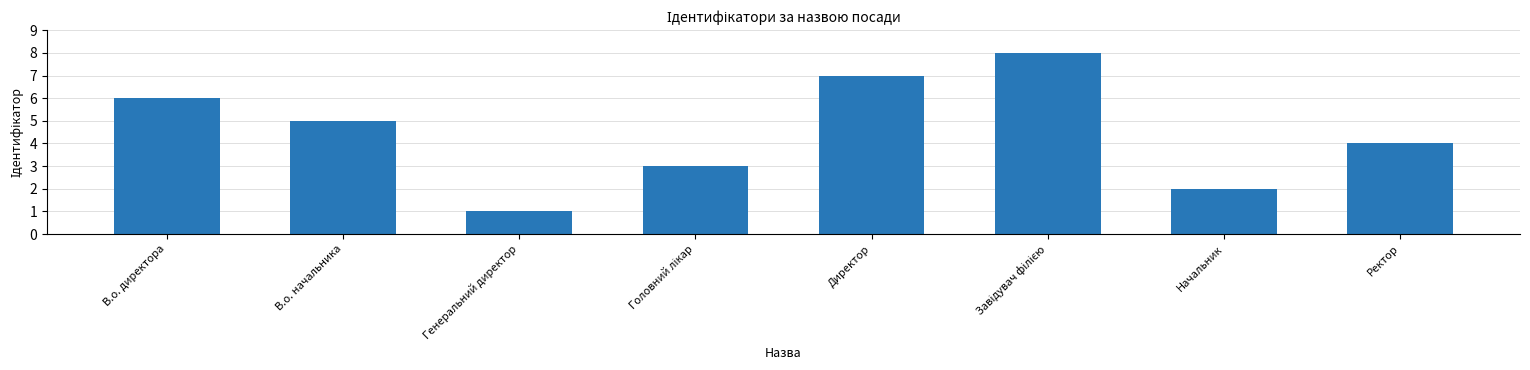

What is the greatest value displayed?

8